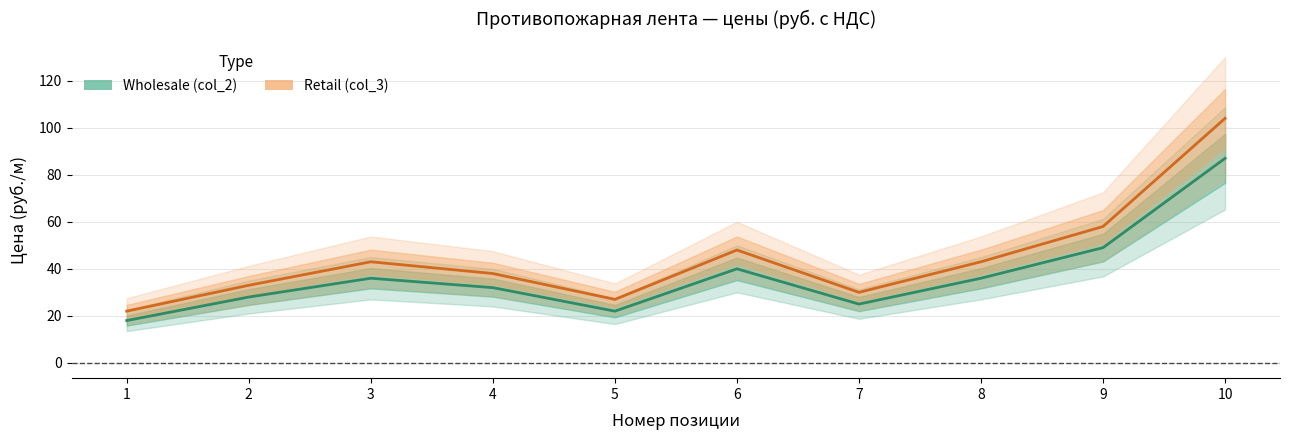

At which category does Wholesale (col_2) reach its first local valley?

5